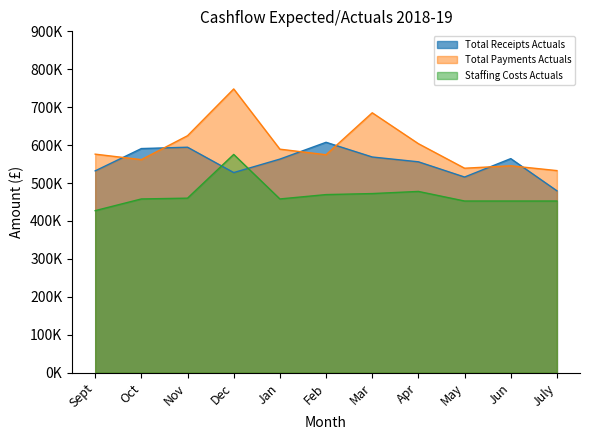

Does the chart display data point markers on the line(s)?

No